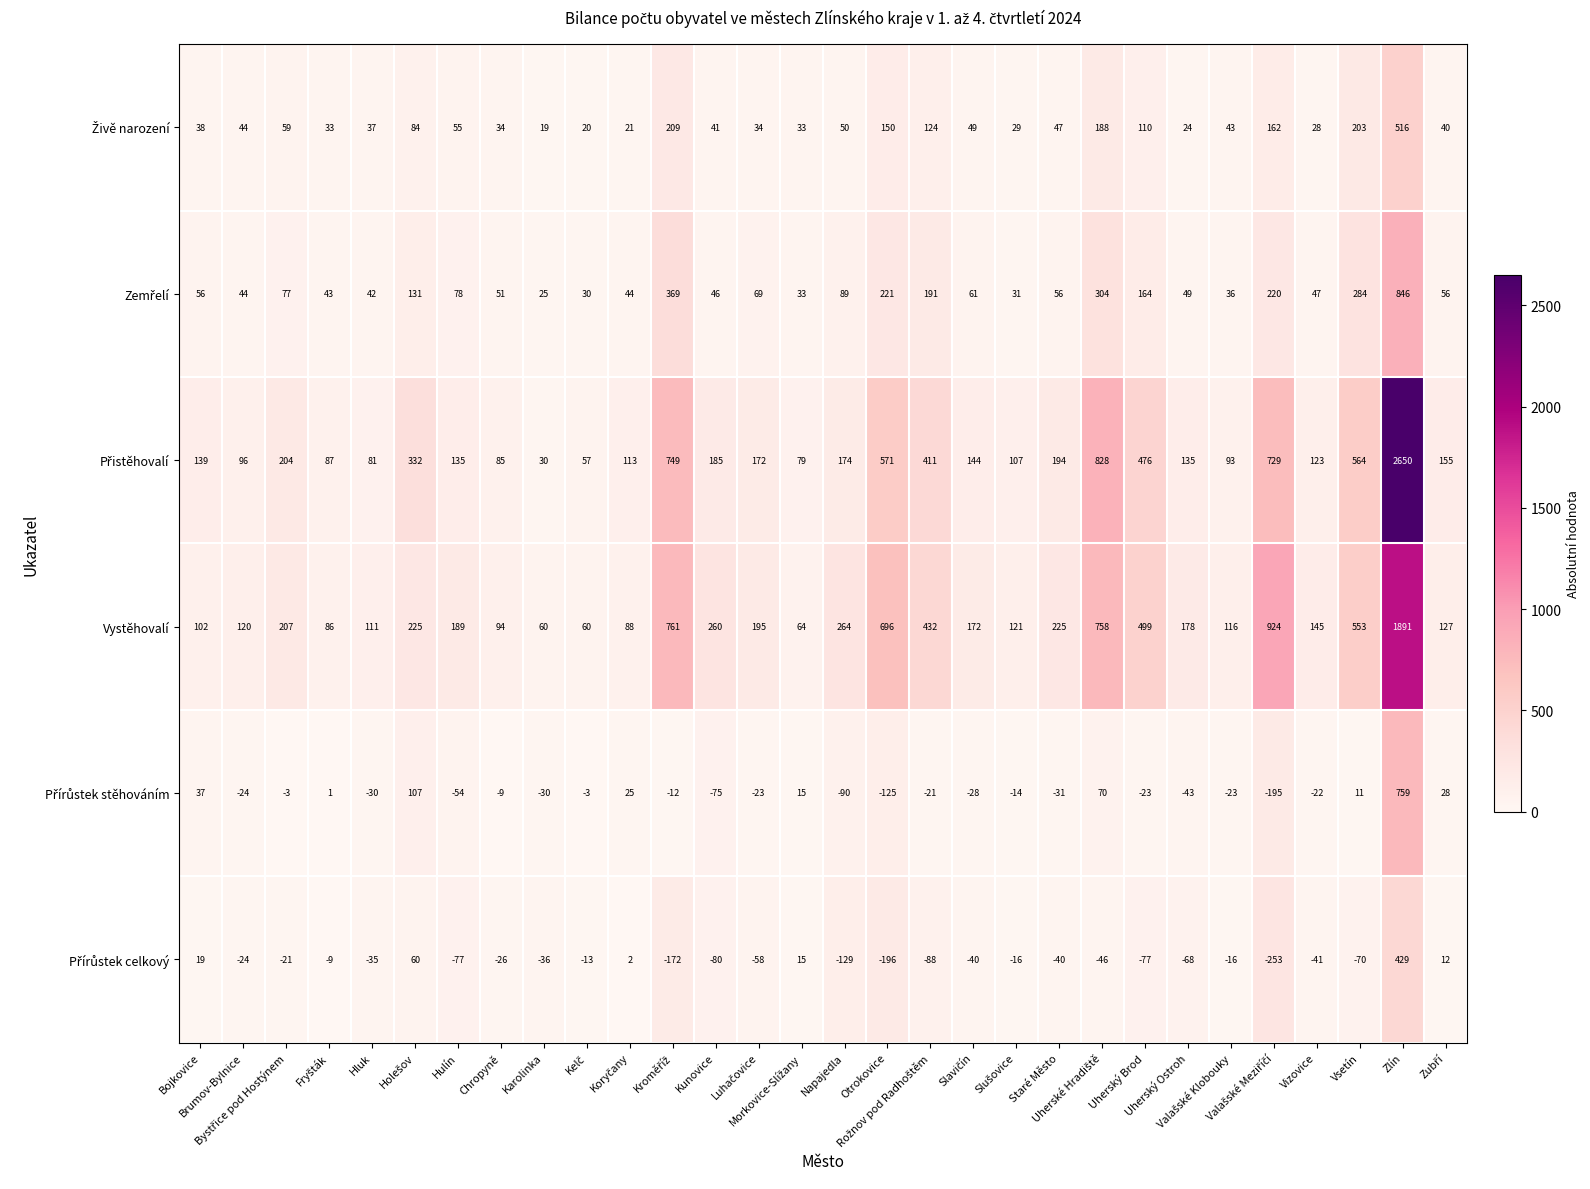

What is the difference between the maximum and second lowest values in the Vystěhovalí series?

1831